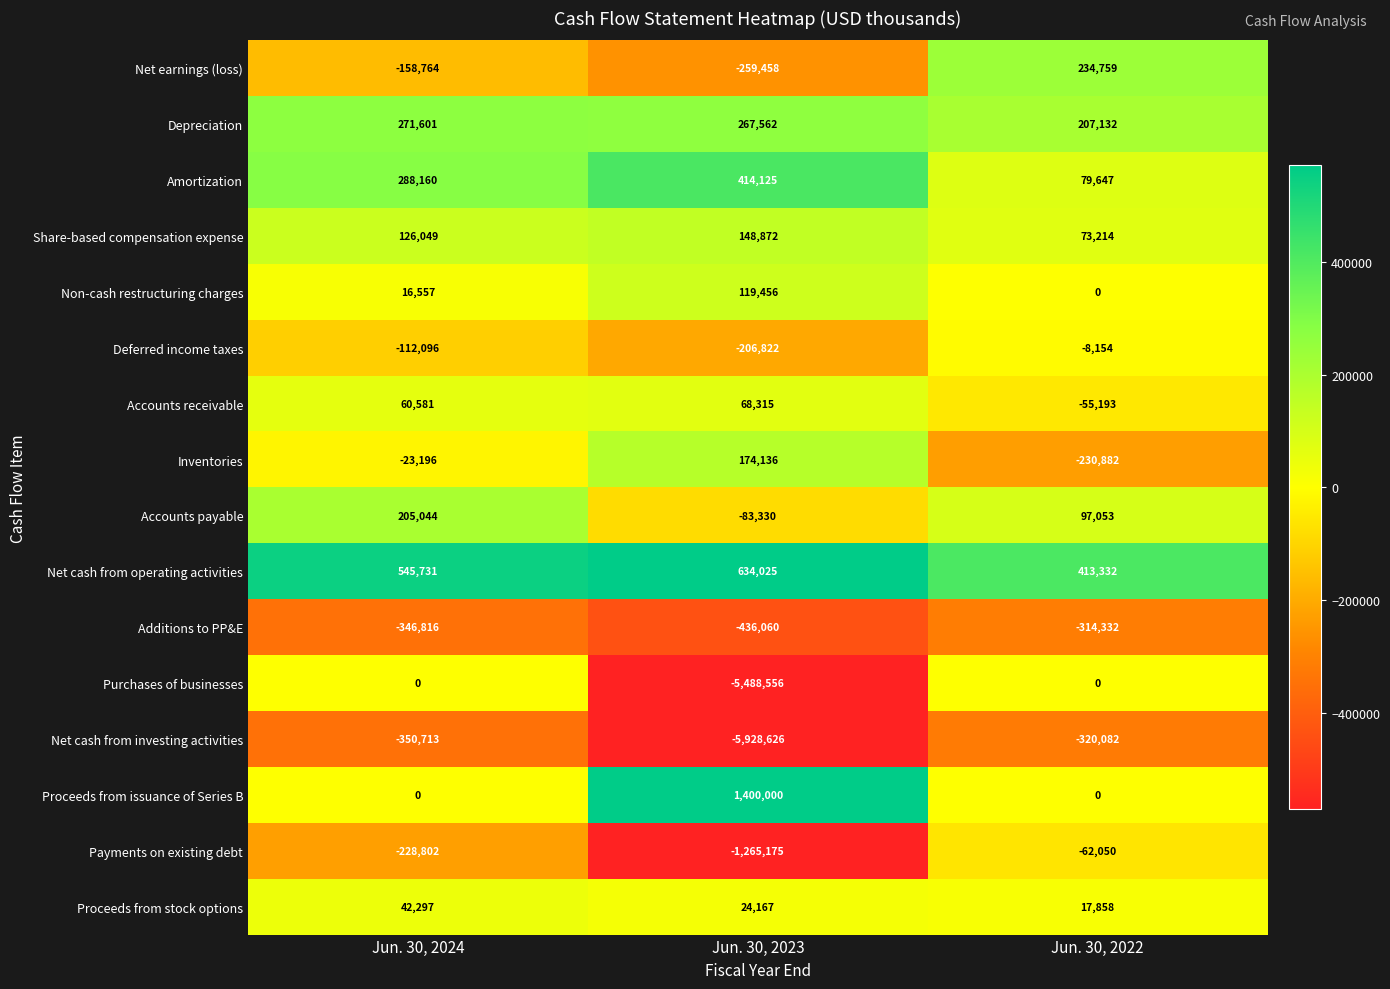

Which label corresponds to the largest value in the chart?

Jun. 30, 2023